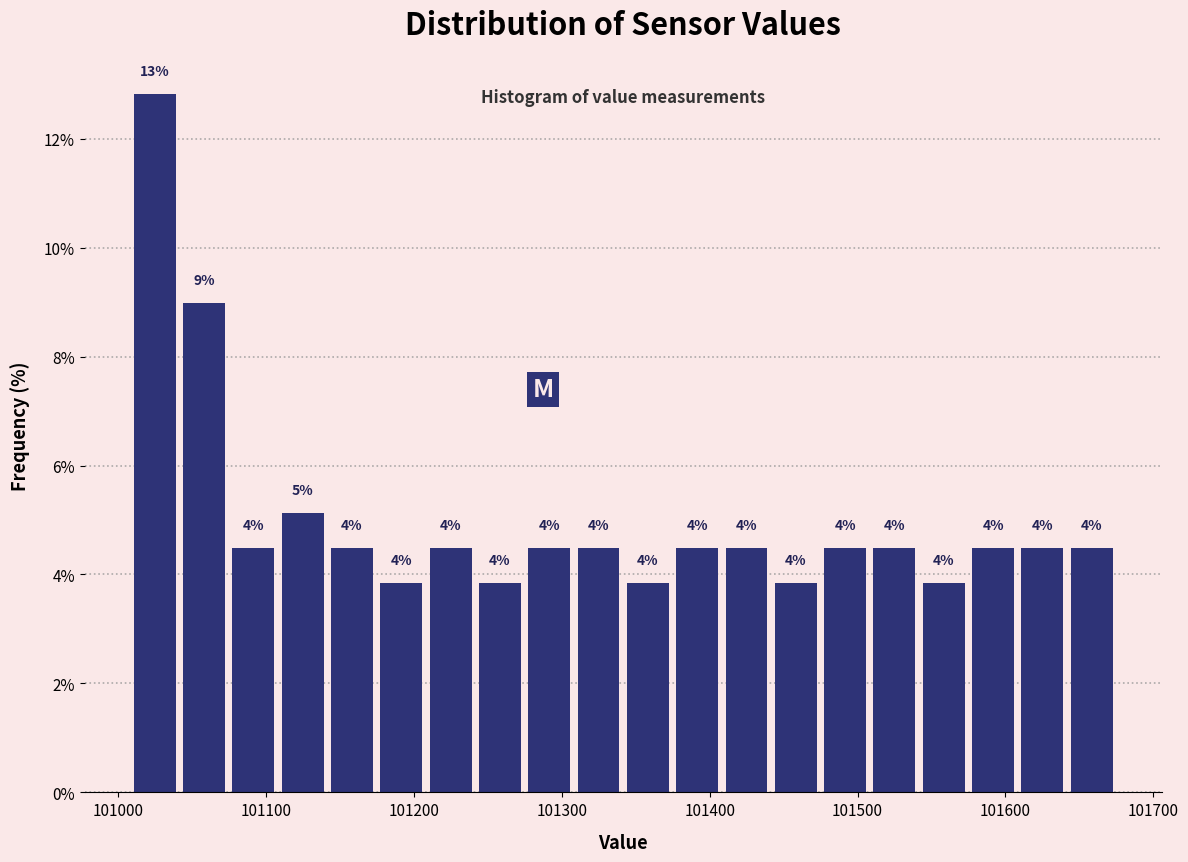

Around what value on the x-axis is the tallest bar? Give the approximate position of its centre, as read against the axis.

101020